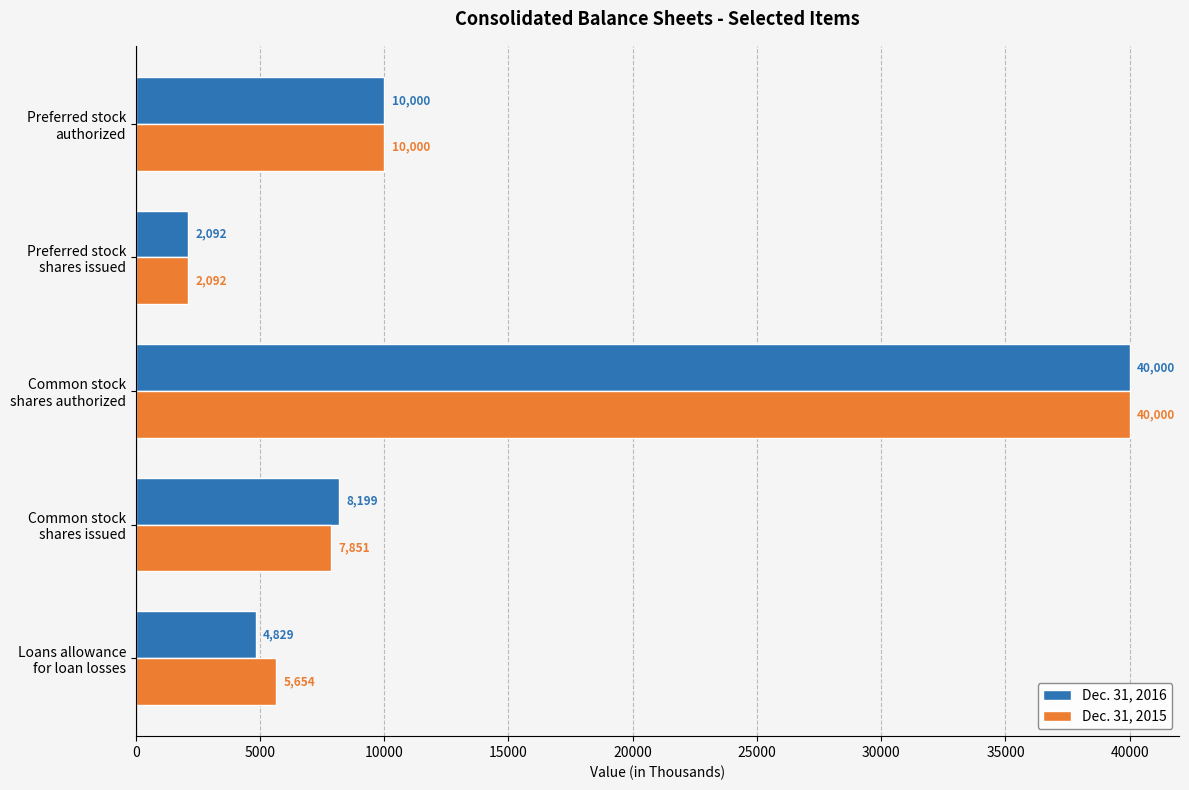

What is the minimum value for Dec. 31, 2015?

2092